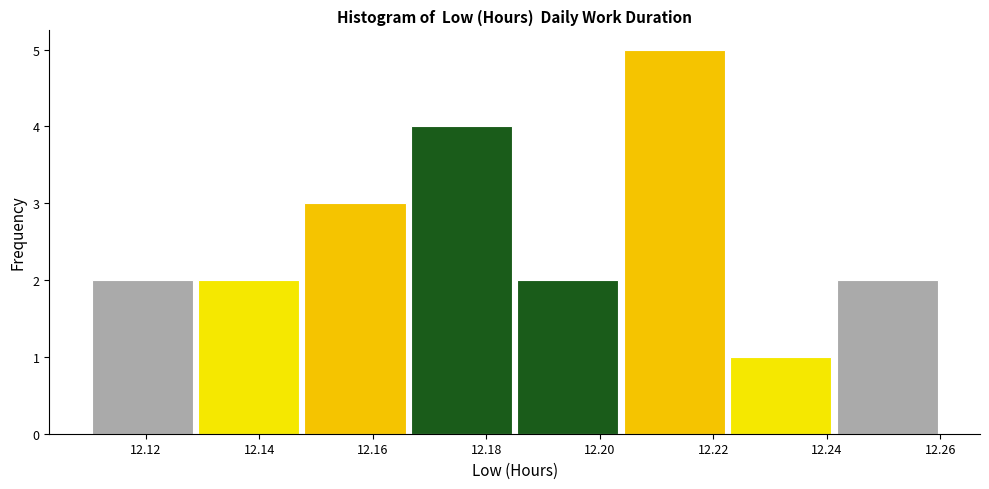

Reading left to right, transcribe this chart: for each bar, give the range it covers on the x-axis and its height. Neither the bar edges nor the heights are printed on the chart, so give them approximately, as read against the axes.

12.110 to 12.128: 2
12.128 to 12.148: 2
12.148 to 12.166: 3
12.166 to 12.186: 4
12.186 to 12.204: 2
12.204 to 12.222: 5
12.222 to 12.242: 1
12.242 to 12.260: 2